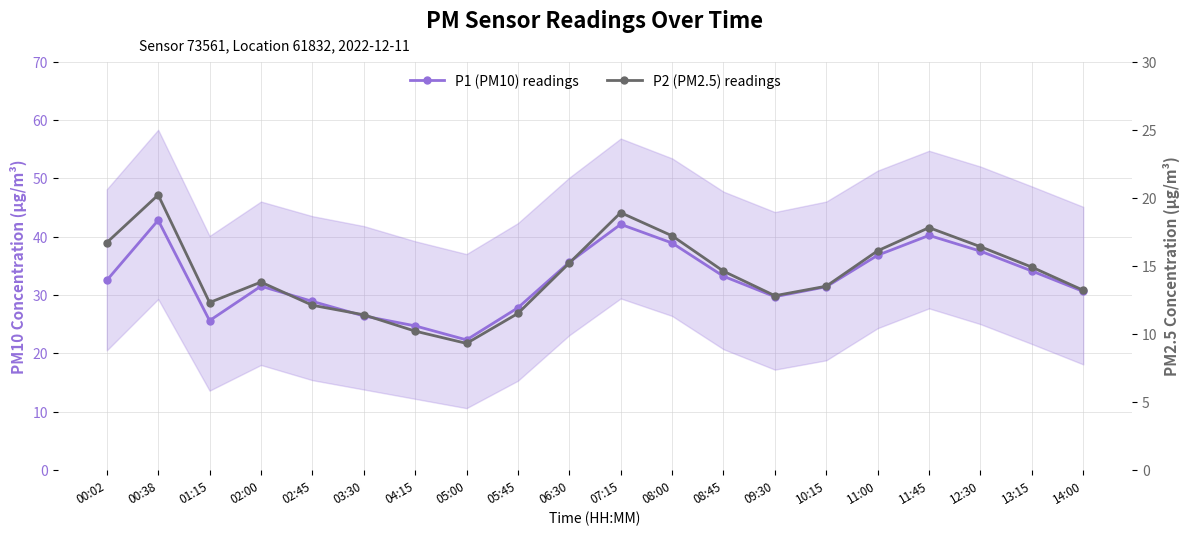

At which category does P1 (PM10) readings reach its first local peak?

00:38